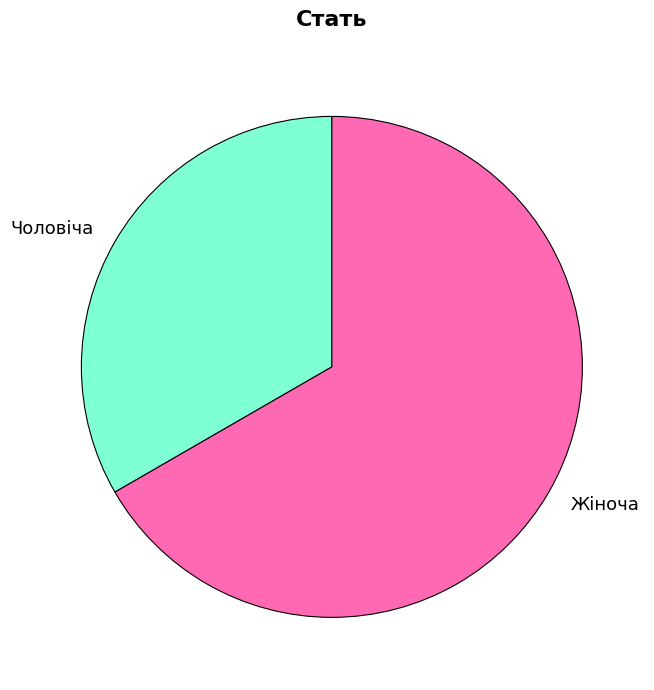

Is the sum of Чоловіча and Жіноча greater than half?

Yes